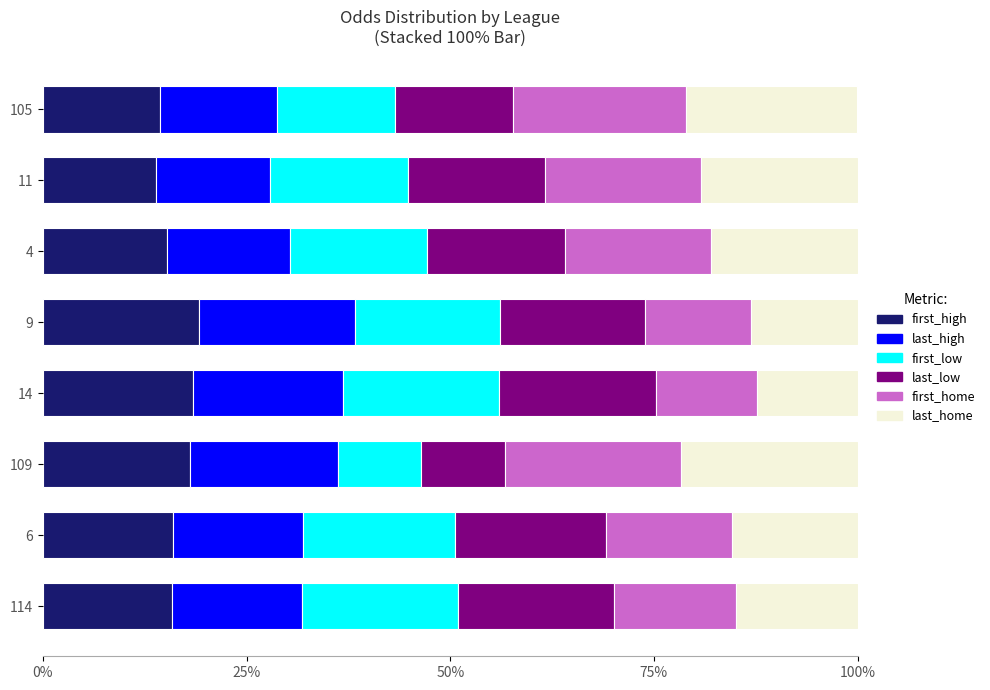

Rank the series by their maximum value, from lowest to highest.

first_high, last_high, first_low, last_low, first_home, last_home